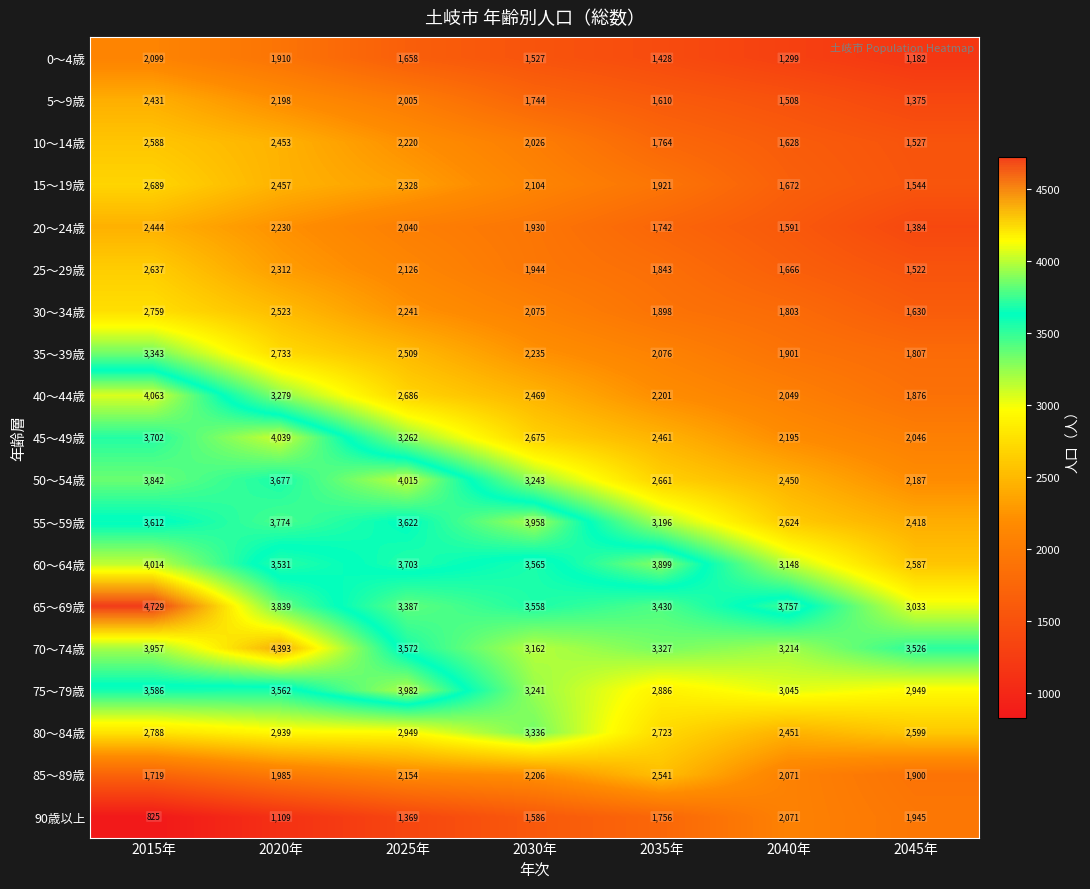

At which category is the sum across all series the highest?

2015年